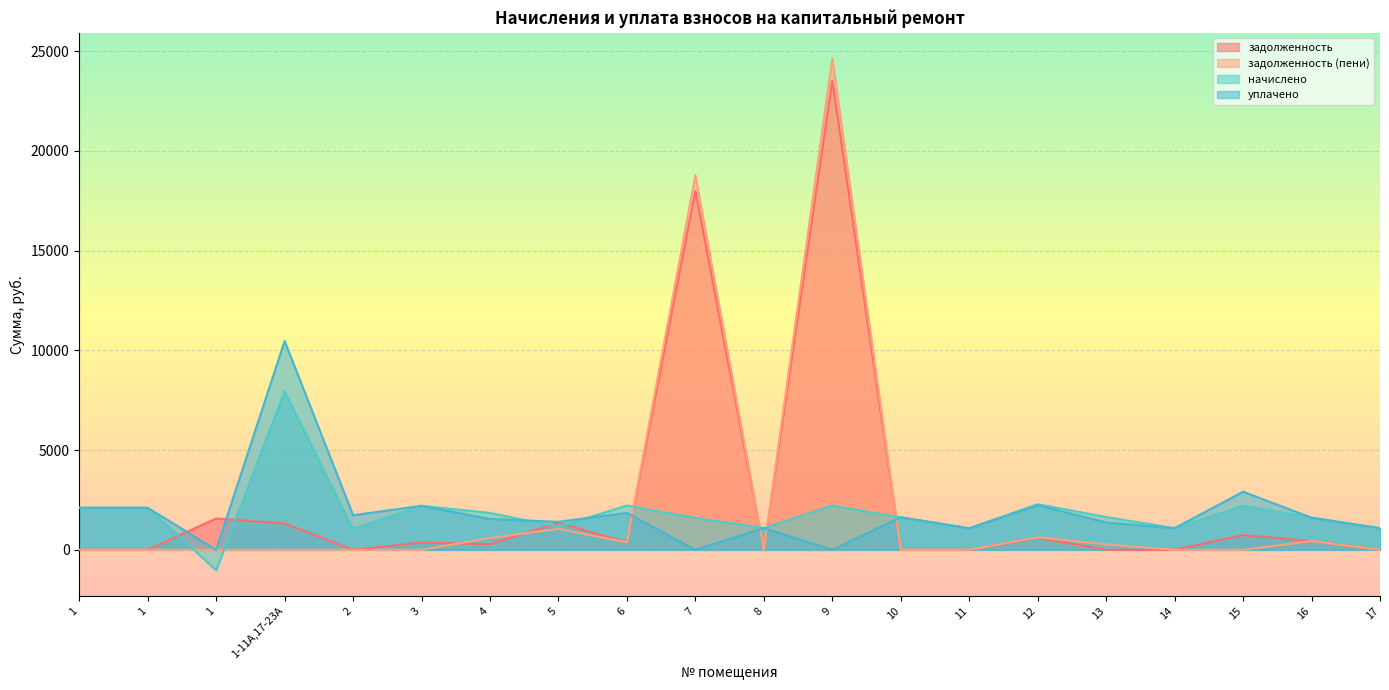

The начислено series shows 595.7 at 8. True or false?

False